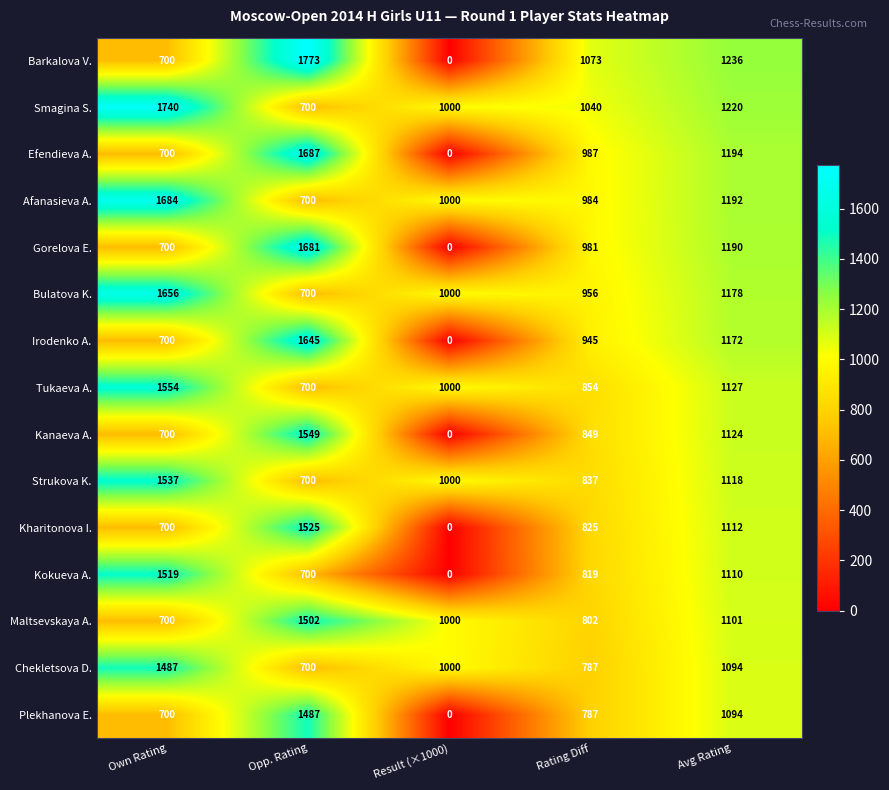

The value of Maltsevskaya A. at Result (×1000) is 1439. True or false?

False